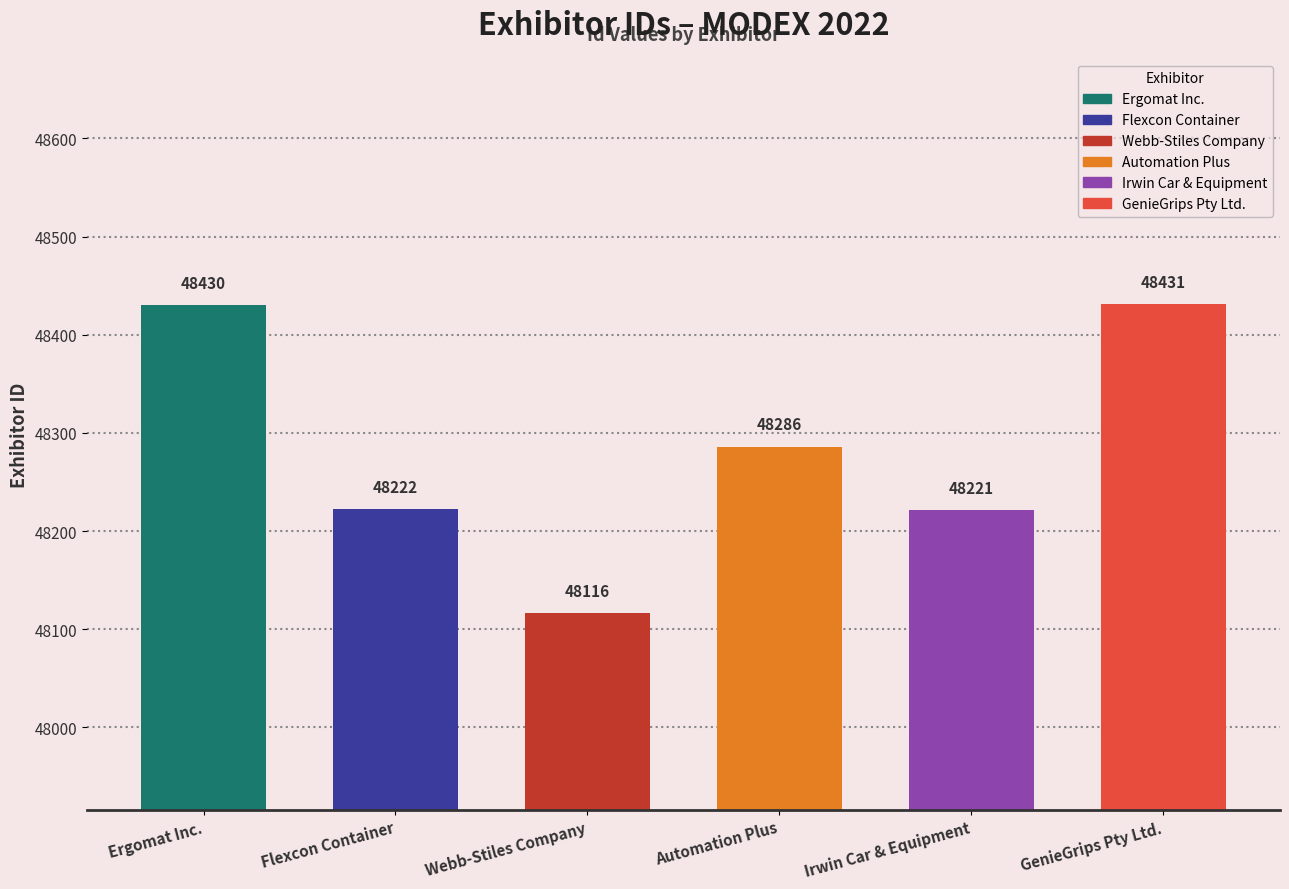

Reading left to right, what are all the values shown in this chart?

48430	48222	48116	48286	48221	48431